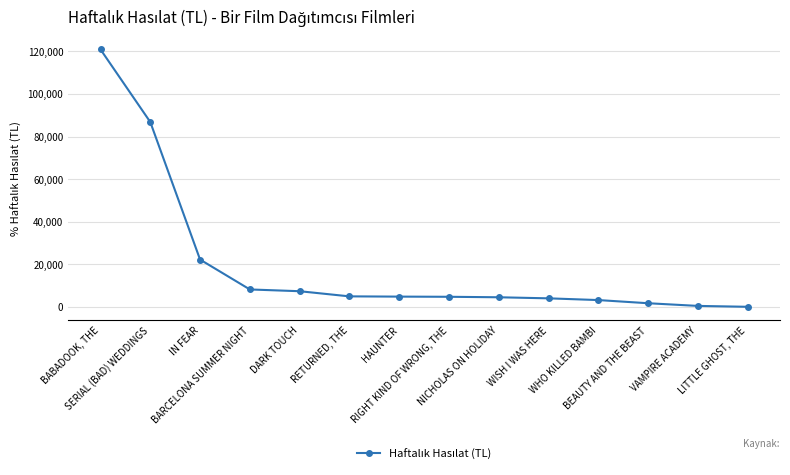

What is the difference between the second highest and minimum values?

86769.3